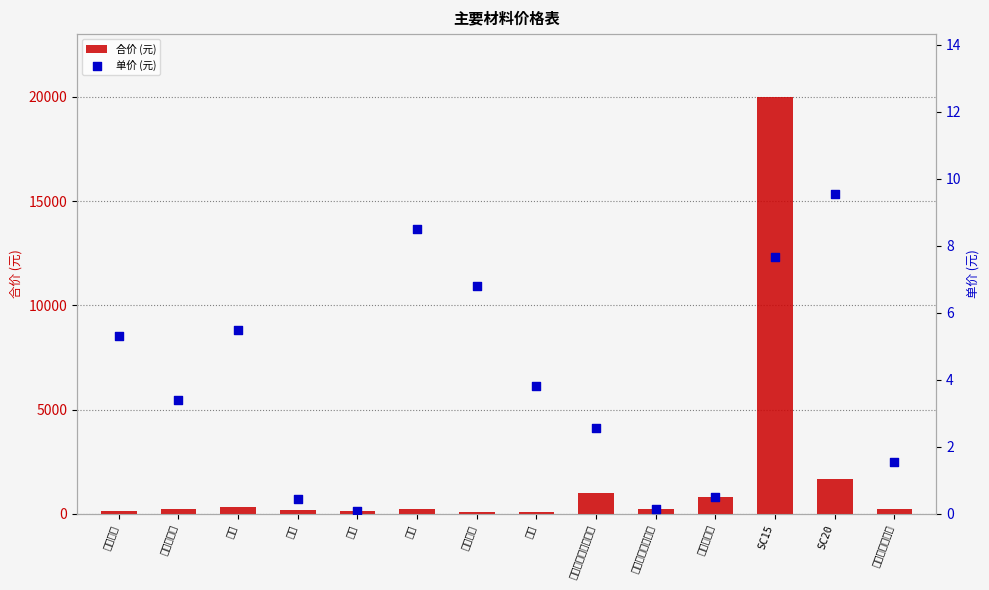

Which series has the largest total across all categories?

合价 (元)